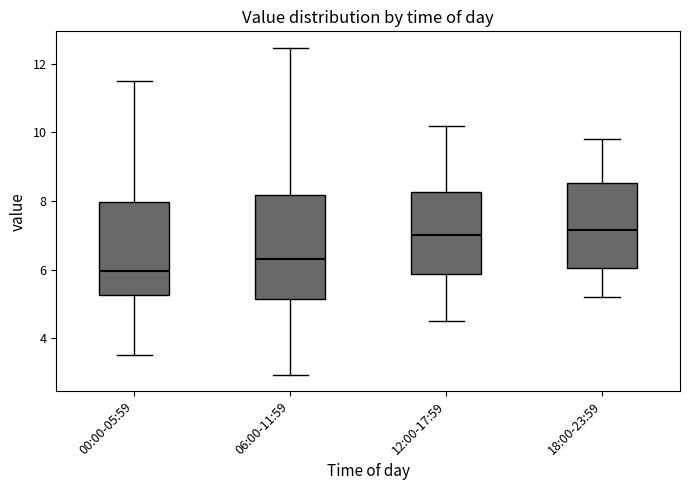

Which box's median line is the lowest?

00:00-05:59